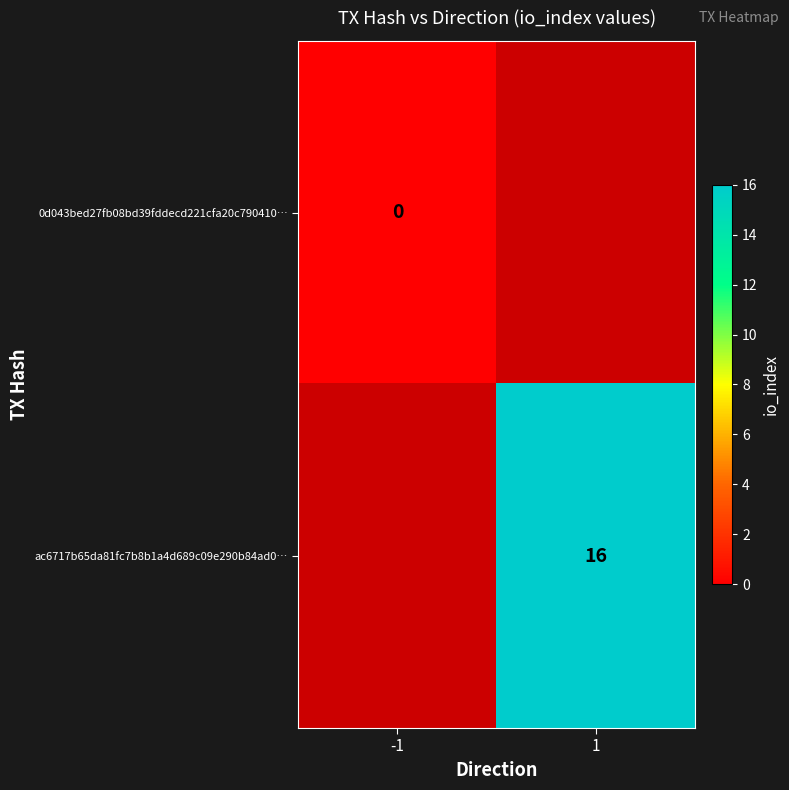

The ac6717b65da81fc7b8b1a4d689c09e290b84ad0… series shows 16 at 1. True or false?

True